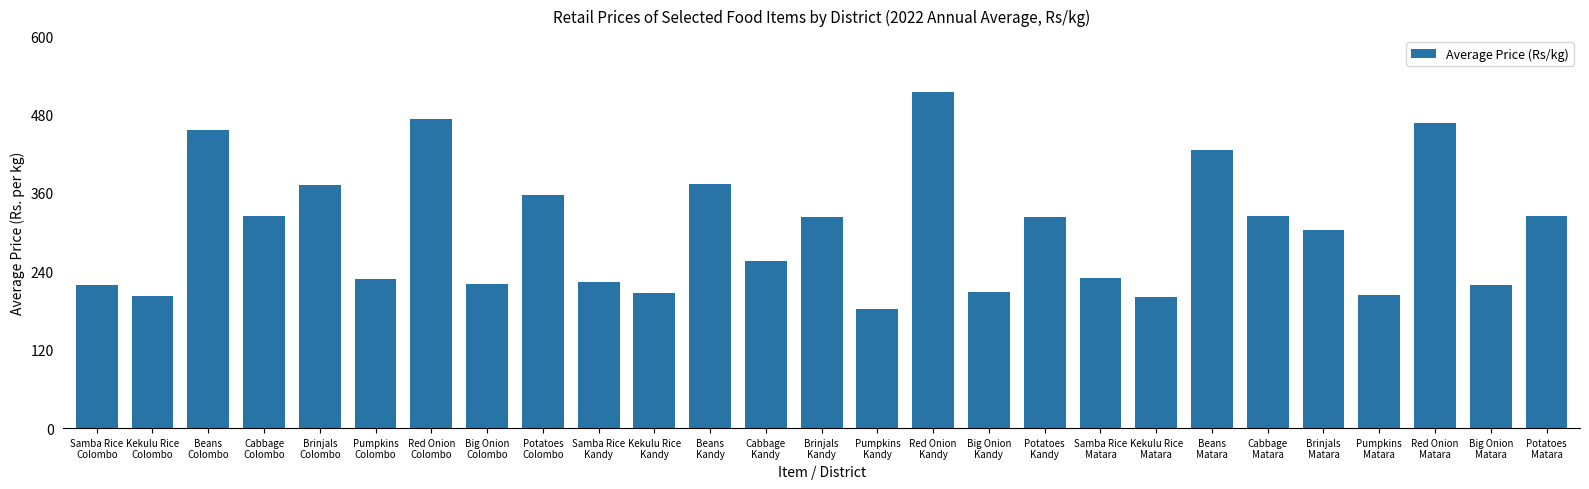

What is the value of the 20th bar from the left?

200.7